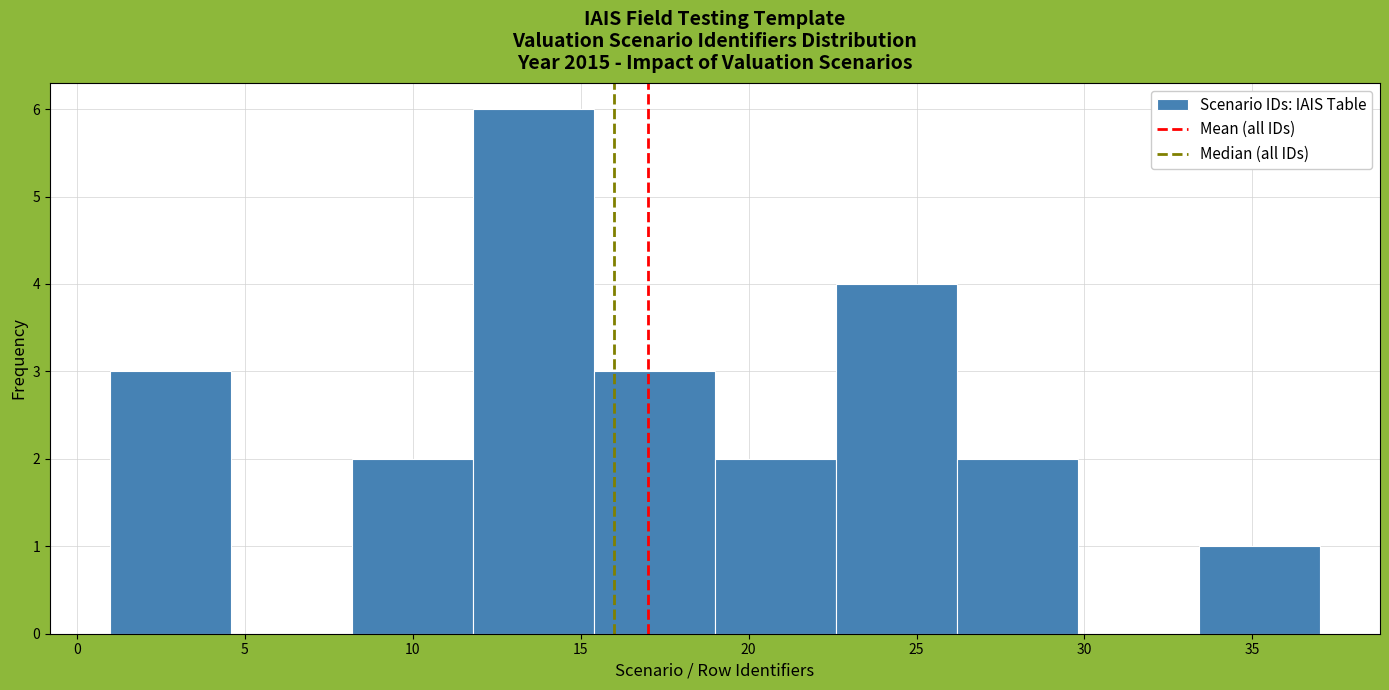

Reading left to right, list every bar in this chart as the range it spans on the x-axis followed by its height. Neither the bar edges nor the heights are printed on the chart, so give them approximately, as read against the axes.

1.0 to 4.6: 3
4.6 to 8.2: 0
8.2 to 11.8: 2
11.8 to 15.4: 6
15.4 to 19.0: 3
19.0 to 22.6: 2
22.6 to 26.2: 4
26.2 to 29.8: 2
29.8 to 33.4: 0
33.4 to 37.0: 1